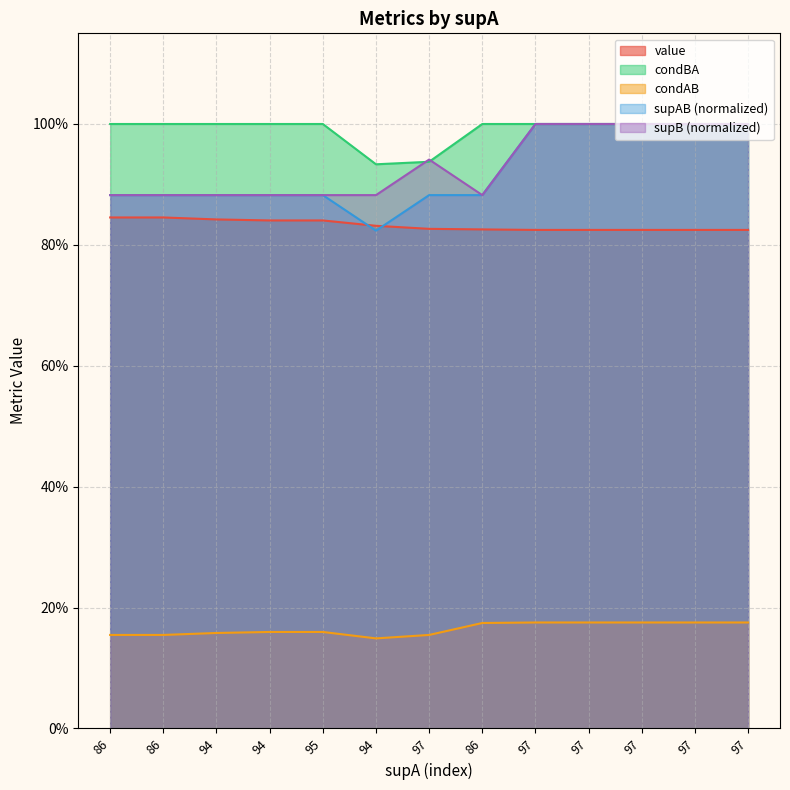

Reading right to left, transcribe all the data shown in this chart.

value: 0.8	0.8	0.8	0.8	0.8	0.8	0.8	0.8	0.8	0.8	0.8	0.8	0.8
condAB: 0.2	0.2	0.2	0.2	0.2	0.2	0.2	0.1	0.2	0.2	0.2	0.2	0.2
condBA: 1.0	1.0	1.0	1.0	1.0	1.0	0.9	0.9	1.0	1.0	1.0	1.0	1.0
supAB: 1.0	1.0	1.0	1.0	1.0	0.9	0.9	0.8	0.9	0.9	0.9	0.9	0.9
supB: 1.0	1.0	1.0	1.0	1.0	0.9	0.9	0.9	0.9	0.9	0.9	0.9	0.9